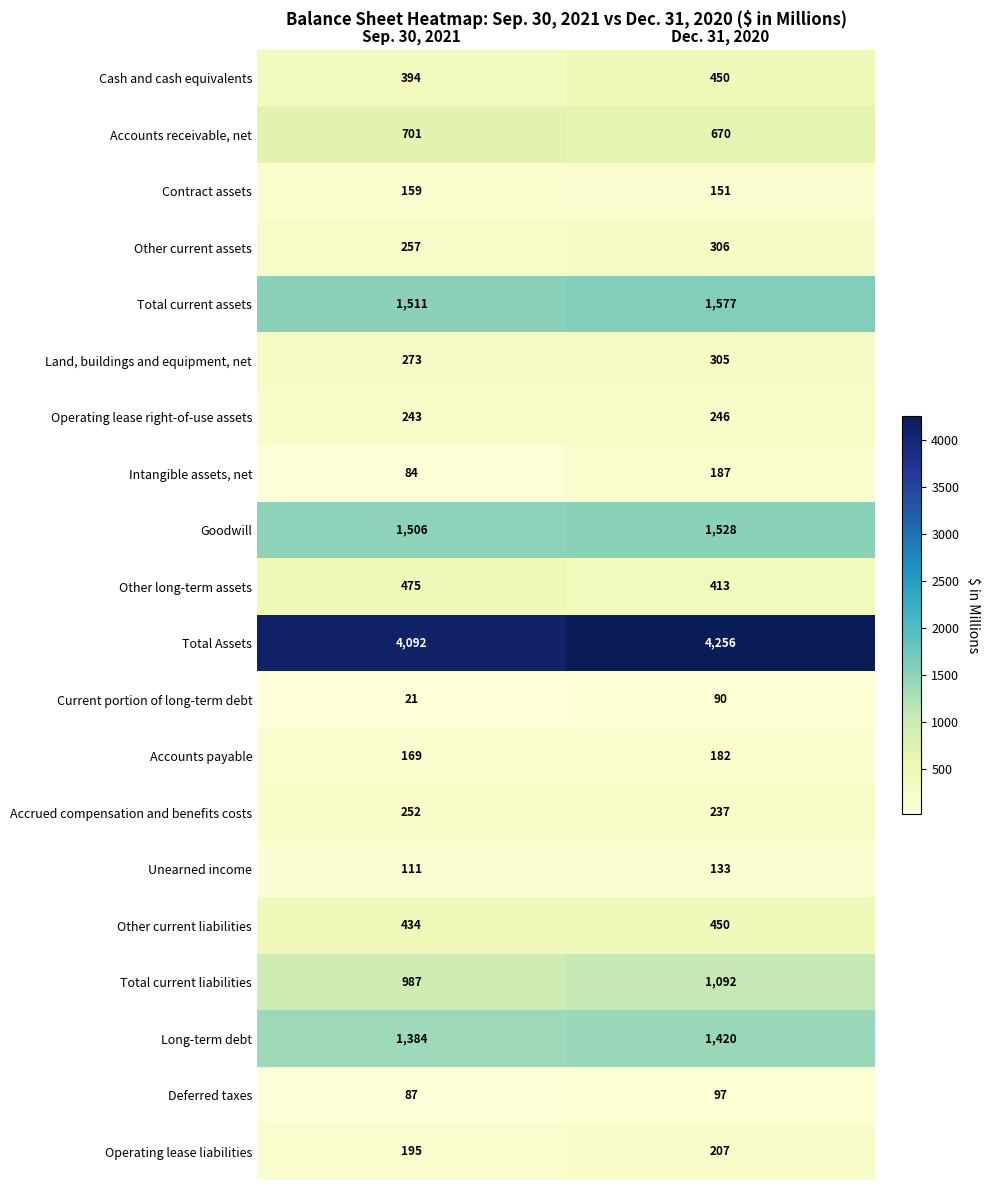

True or false: Long-term debt has a value of 663 at Dec. 31, 2020.

False